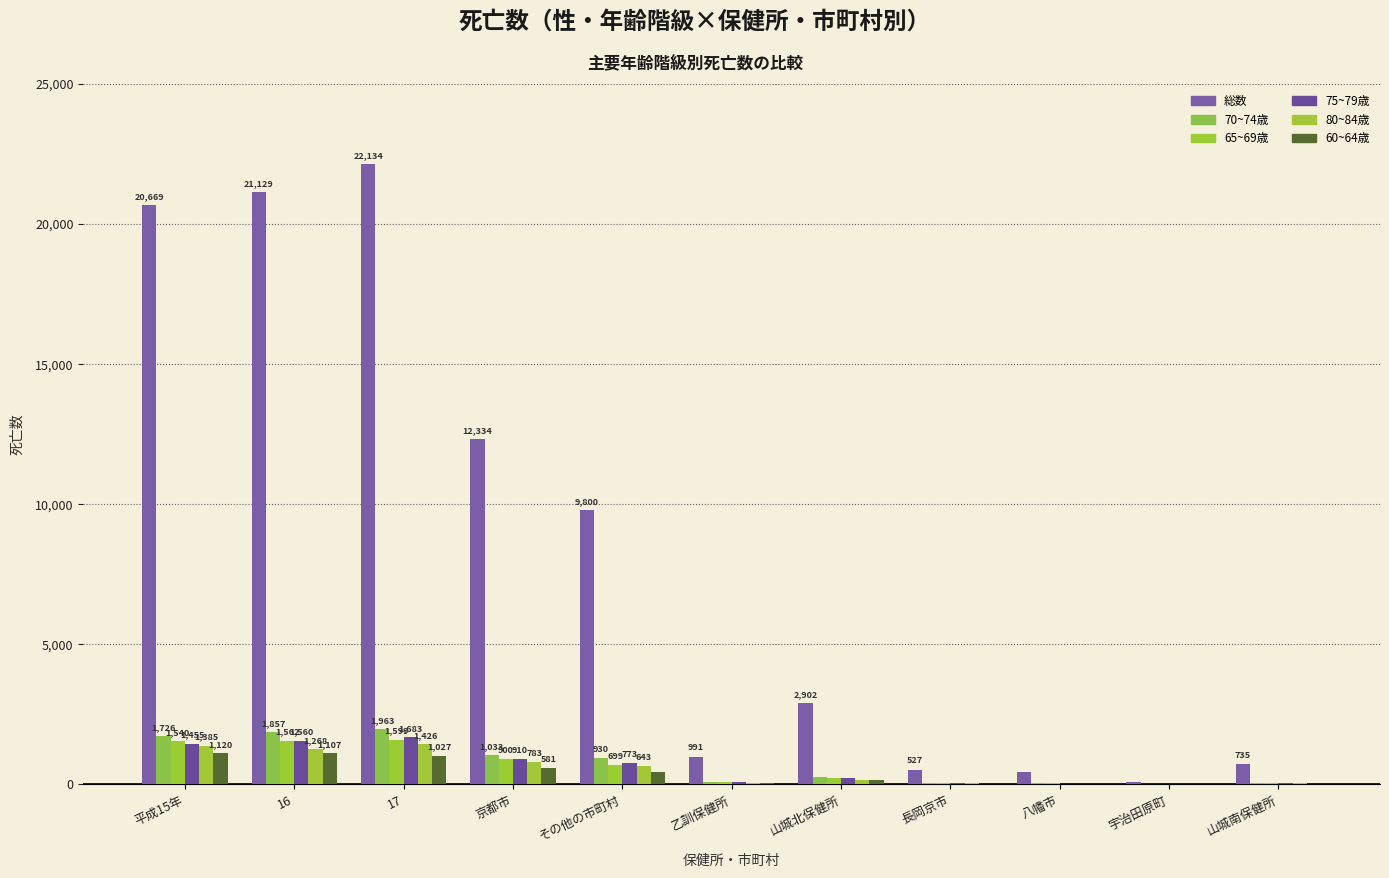

What value does the 総数 series have at 16?

21129